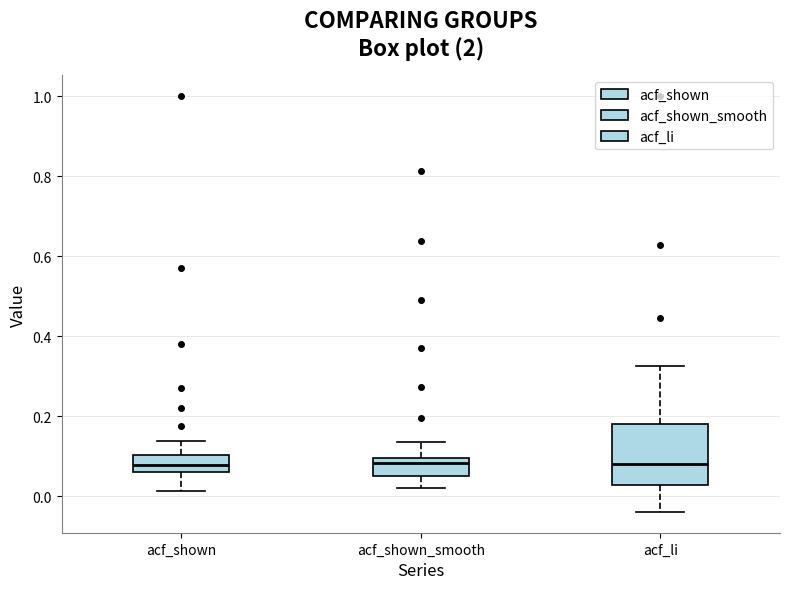

Comparing the boxes themselves (not the whiskers), which one is the tallest?

acf_li